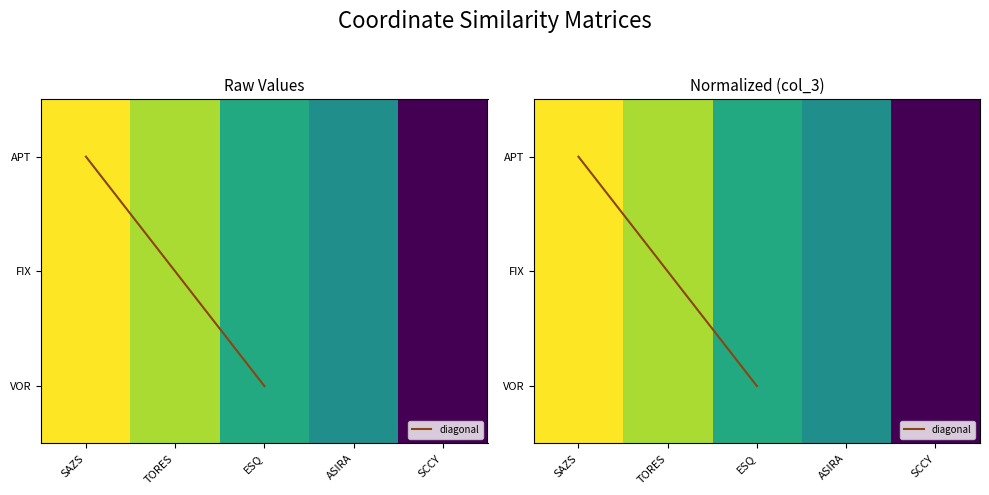

How many distinct data groups are displayed?

3